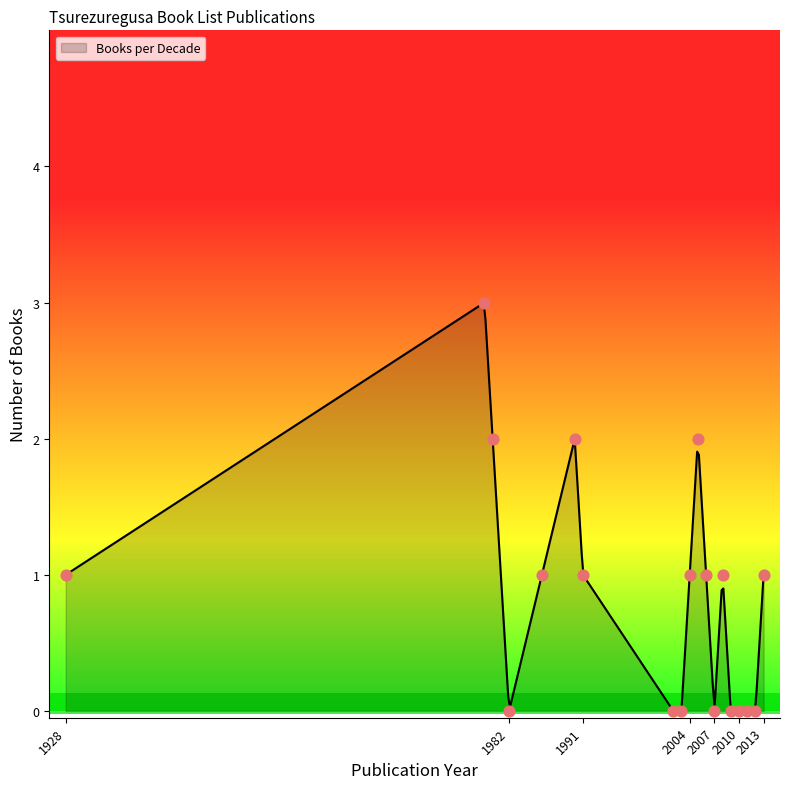

Approximately how many times larger is the value at 1991 compared to 1990?

0.5